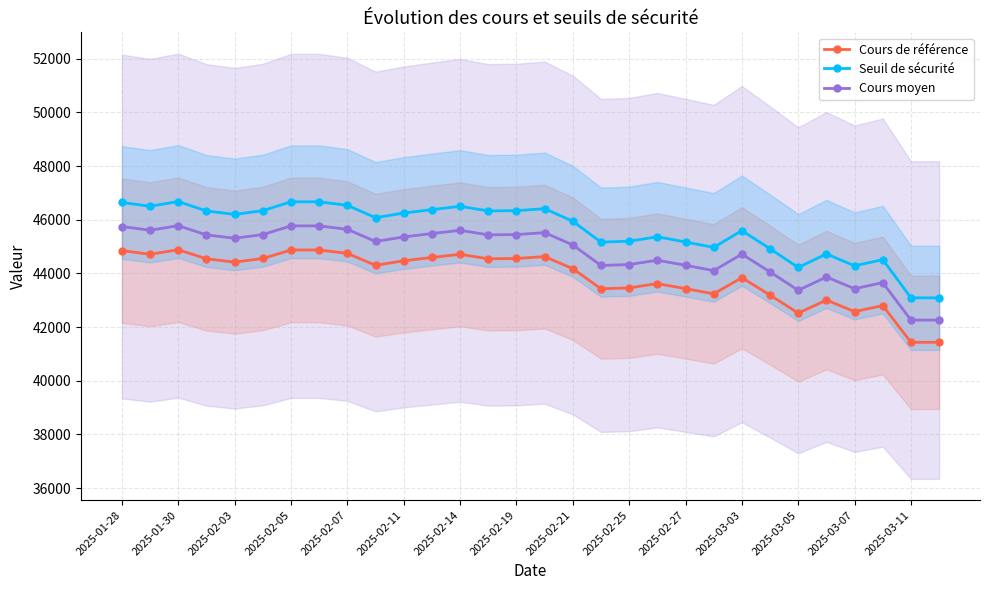

What is the highest value of the Cours de référence series?

44882.1